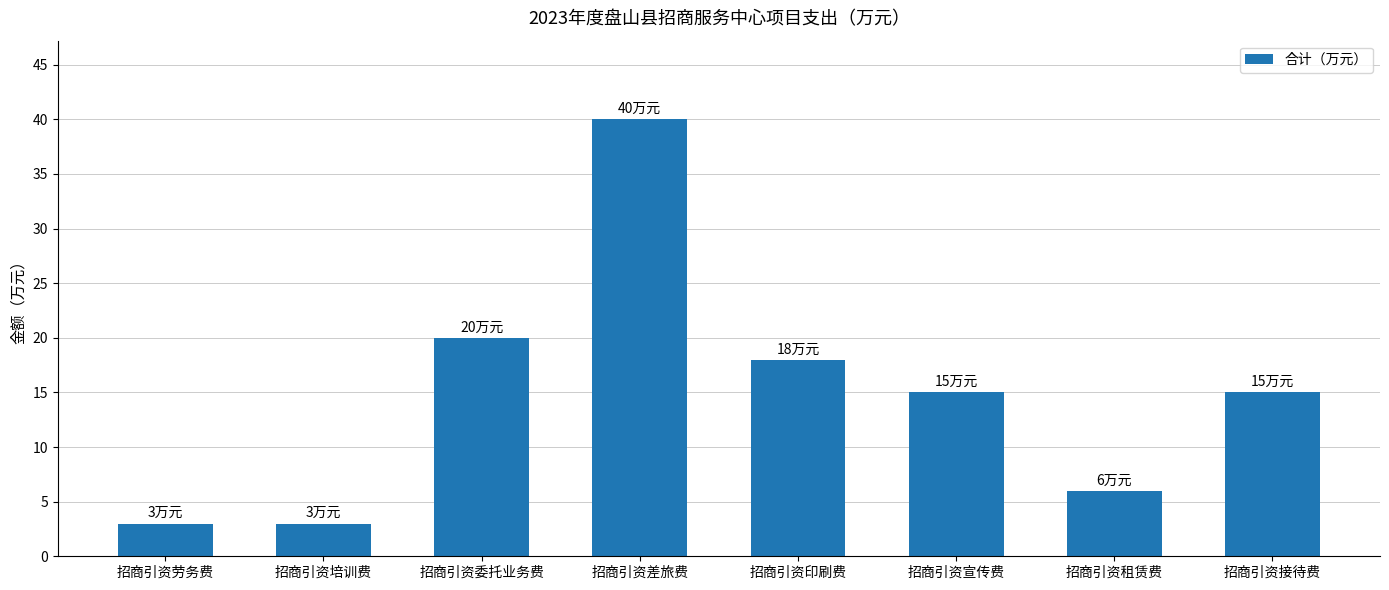

Reading right to left, extract all data points from this chart.

招商引资接待费=15	招商引资租赁费=6	招商引资宣传费=15	招商引资印刷费=18	招商引资差旅费=40	招商引资委托业务费=20	招商引资培训费=3	招商引资劳务费=3